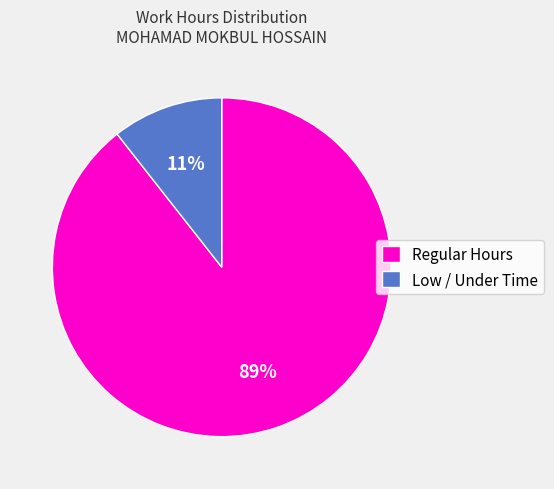

To the nearest percent, what portion does Low / Under Time represent?

11%